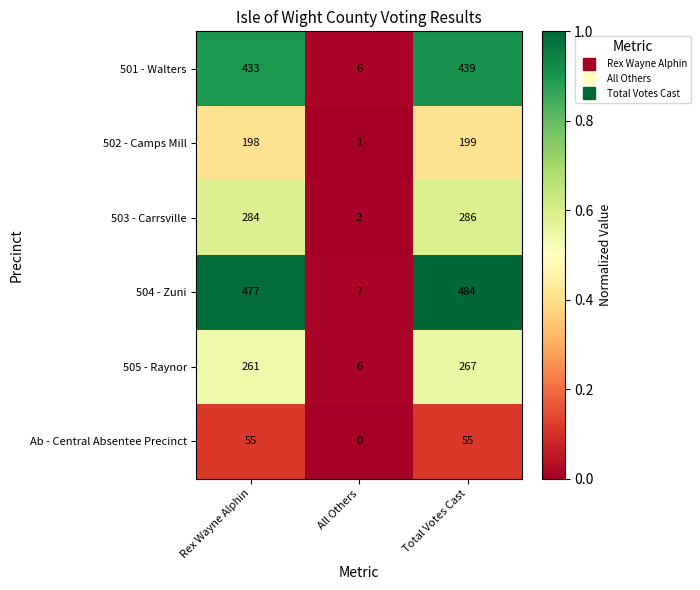

What is the average value of the Ab - Central Absentee Precinct series?

37